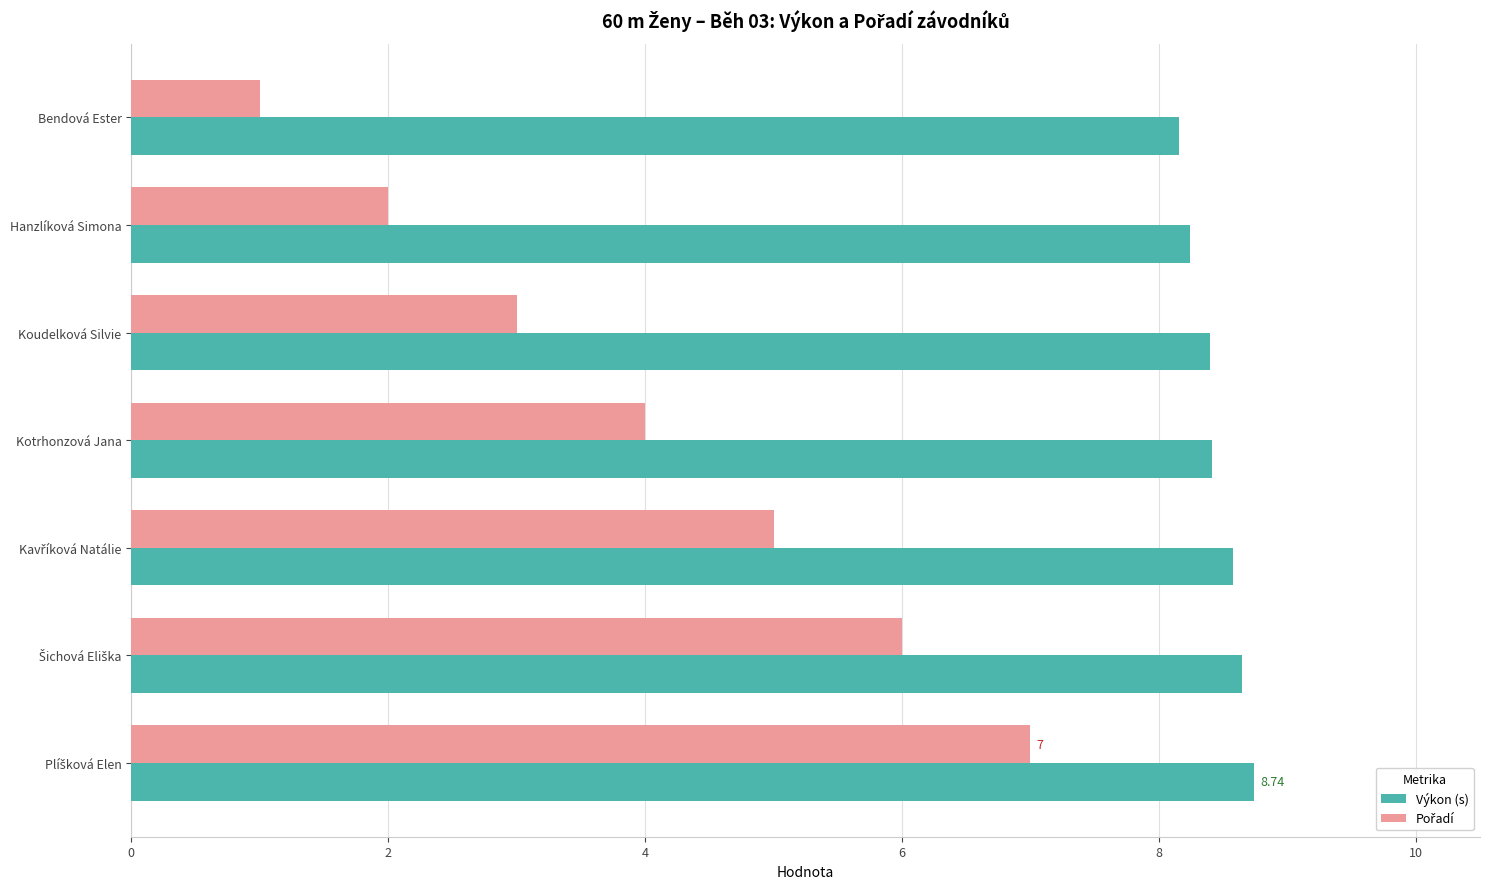

How many Výkon (s) values are between 8 and 9?

7